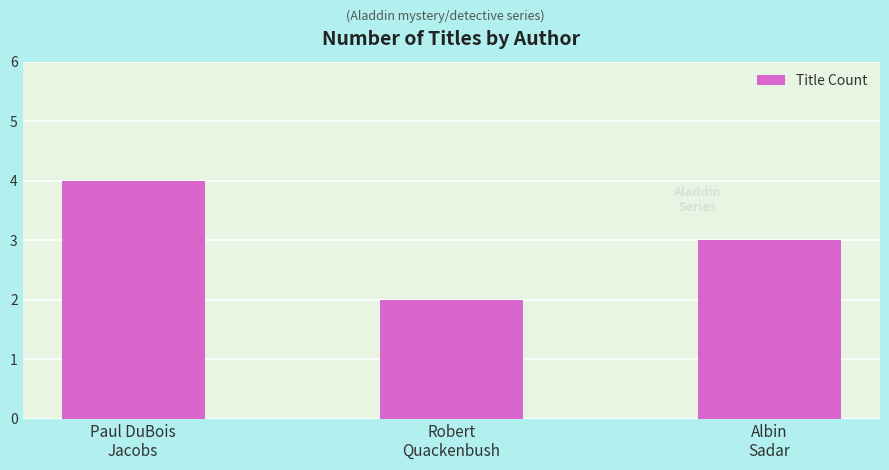

What is the sum of the values at Robert
Quackenbush and Albin
Sadar?

5